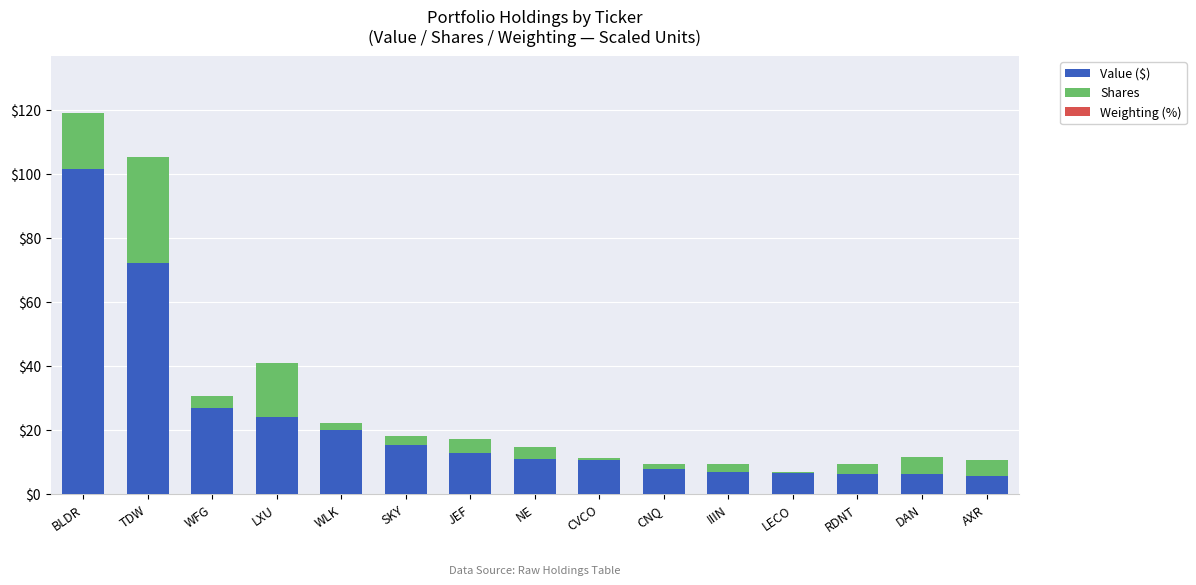

True or false: Value ($) has a value of 6.4 at RDNT.

True